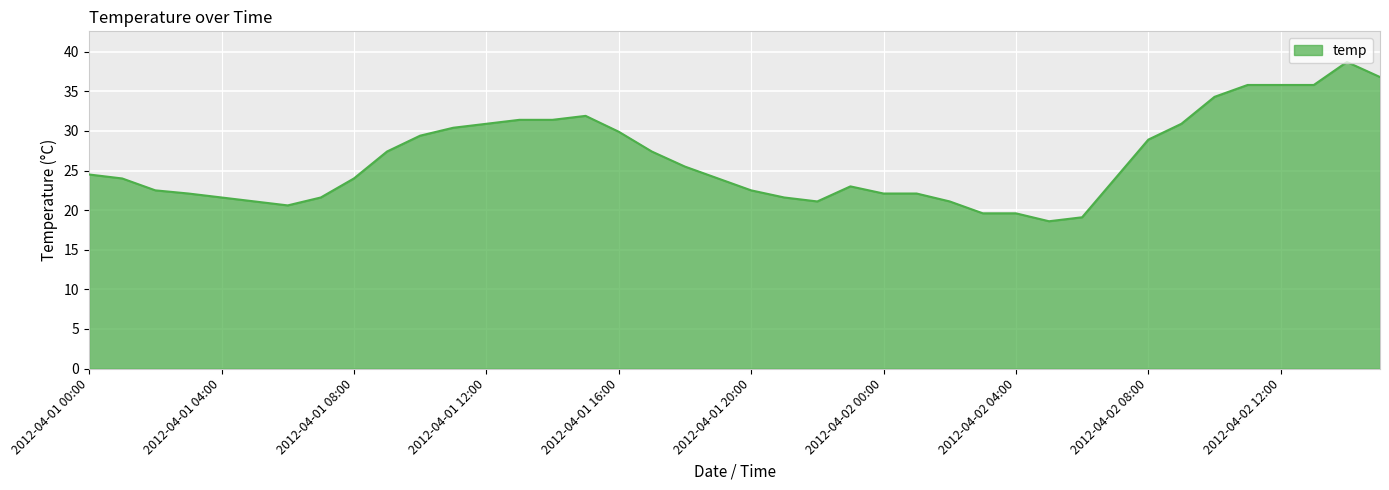

What is the difference between the maximum and minimum values?

20.1